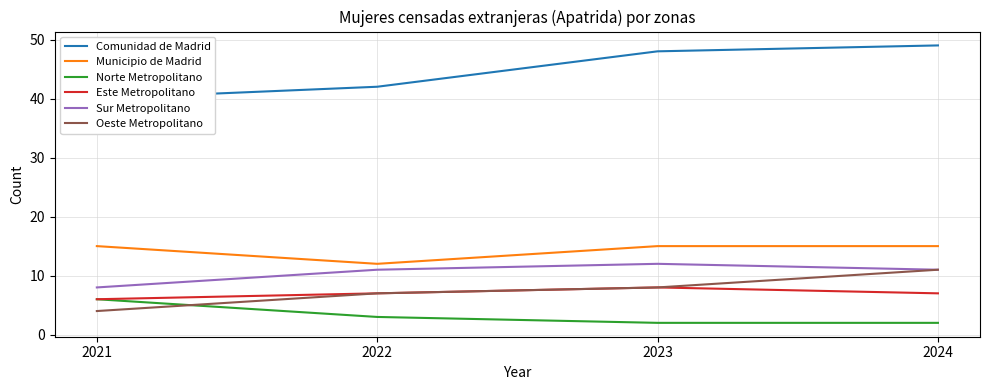

True or false: Municipio de Madrid has a value of 26 at 2023.

False